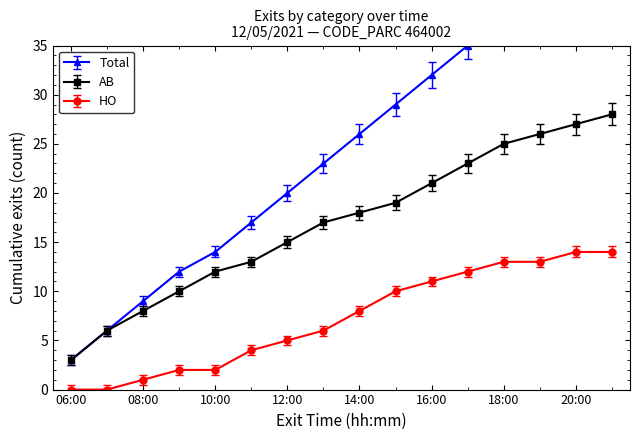

What is the value of the AB point at the 13th from the left?

39.5